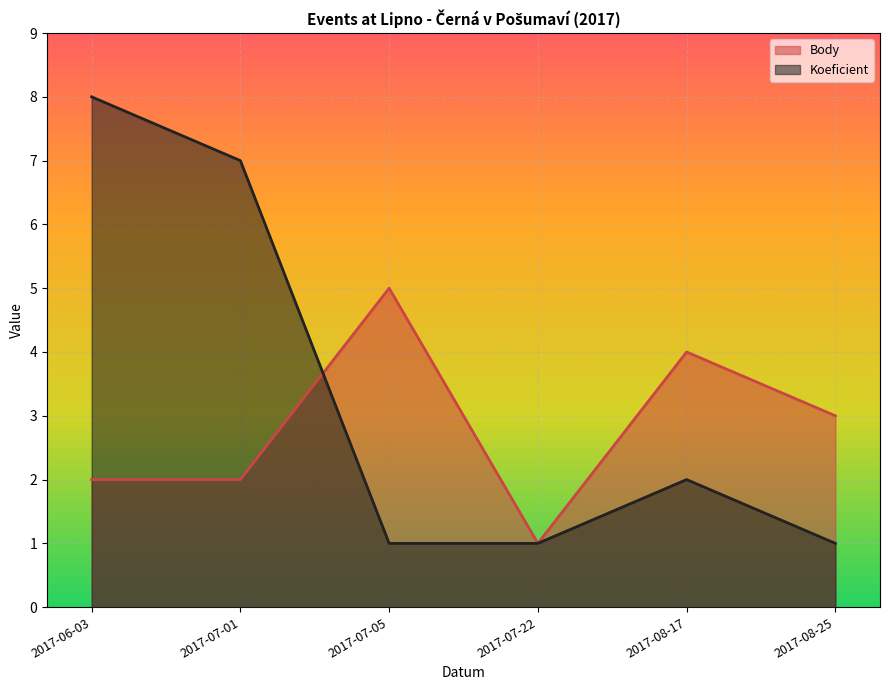

Is it true that Body equals 3 at 2017-07-01?

False